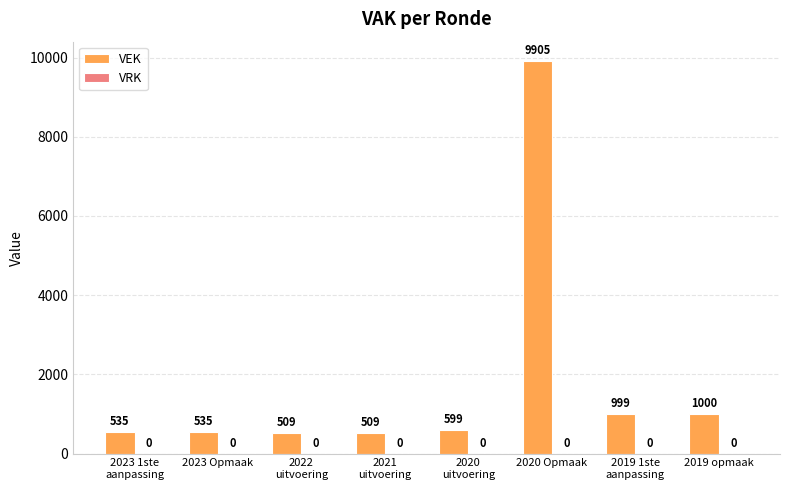

True or false: the data shows 535 at 2023 Opmaak.

True